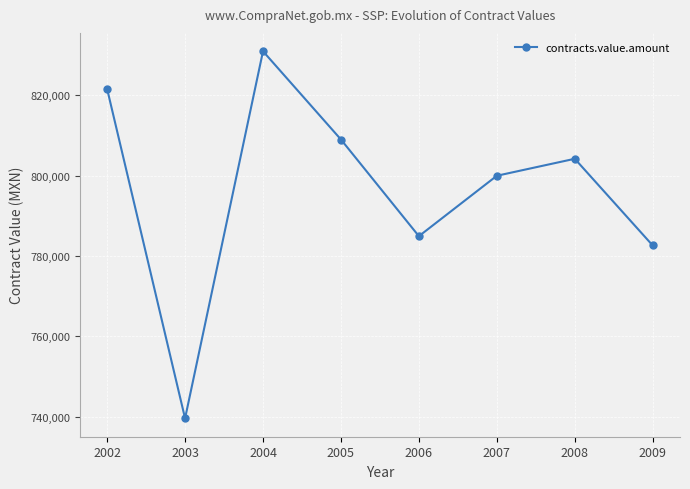

Is it true that the value at 2007 is 799980.0?

True